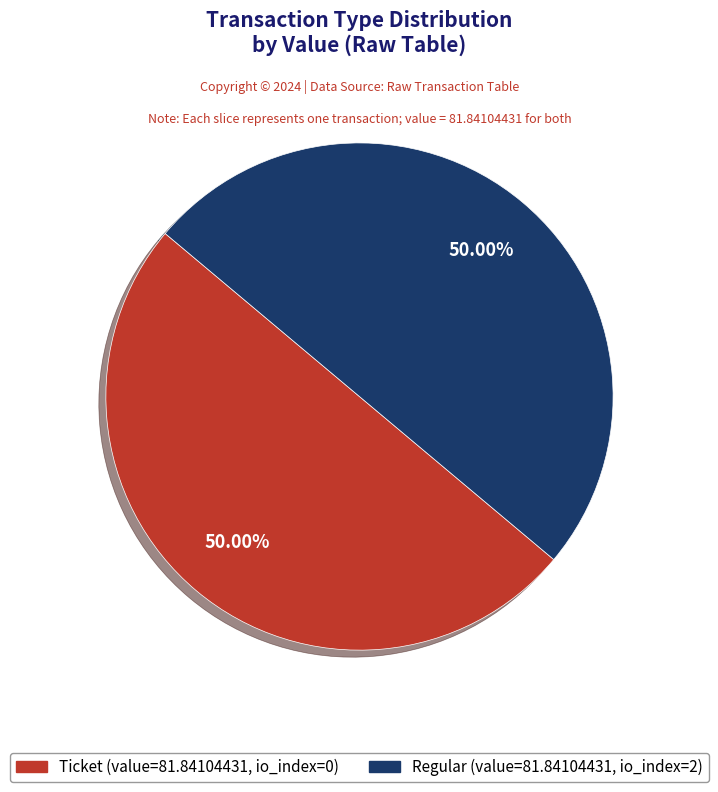

Rank the categories by value from lowest to highest.

Ticket (io_index=0), Regular (io_index=2)